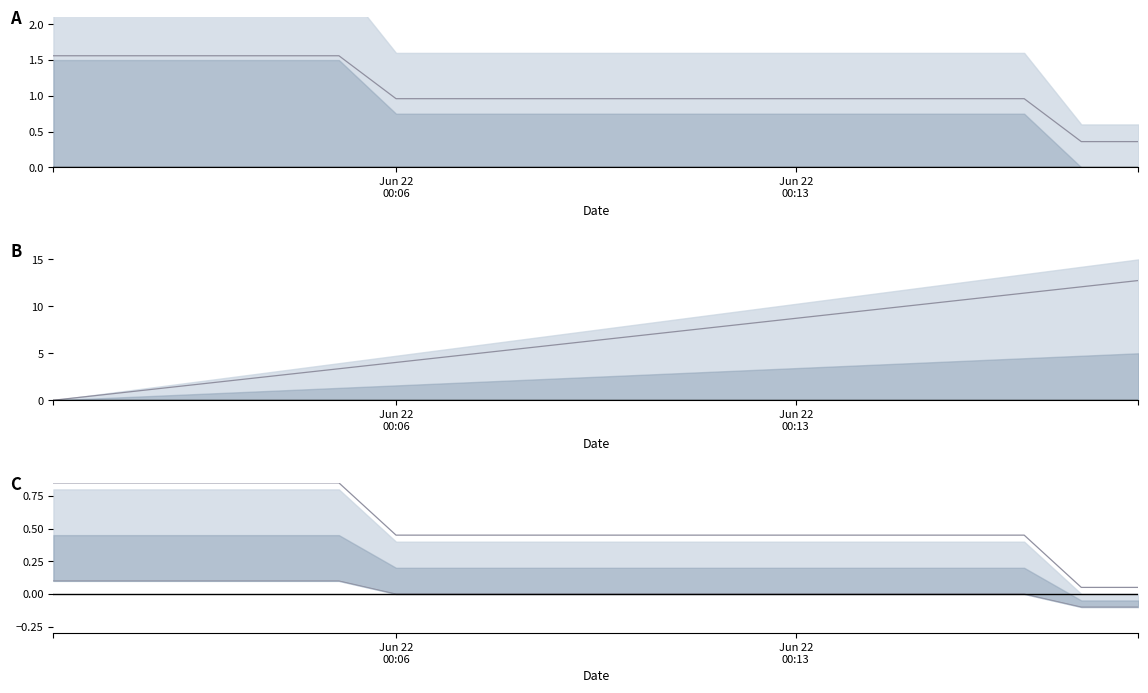

The value of Temperature line at Jun 22
00:13 is 2.3. True or false?

False